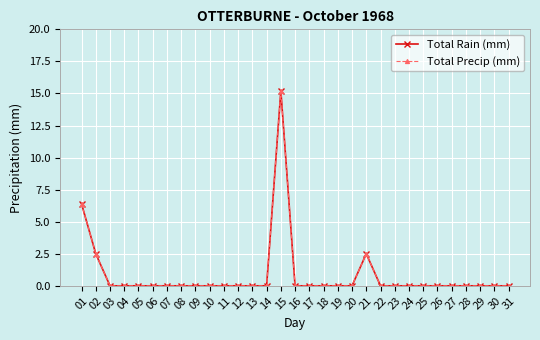

Does the chart have visible grid lines?

Yes